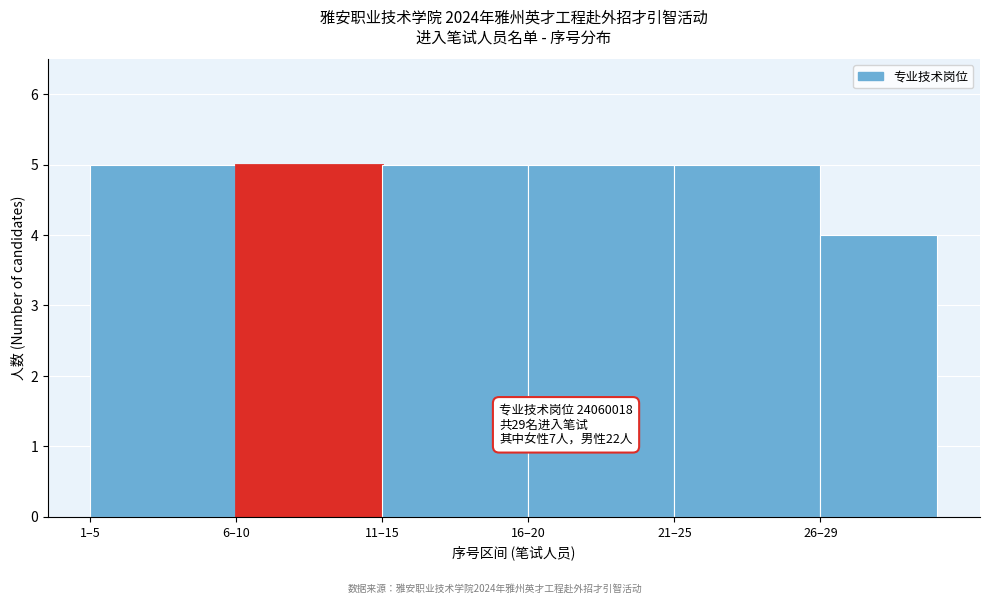

Reading left to right, extract all data points from this chart.

5	5	5	5	5	4